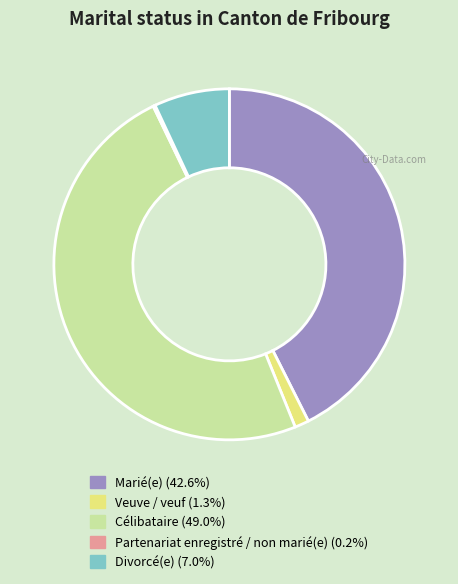

Is Divorcé(e) the majority of the pie?

No